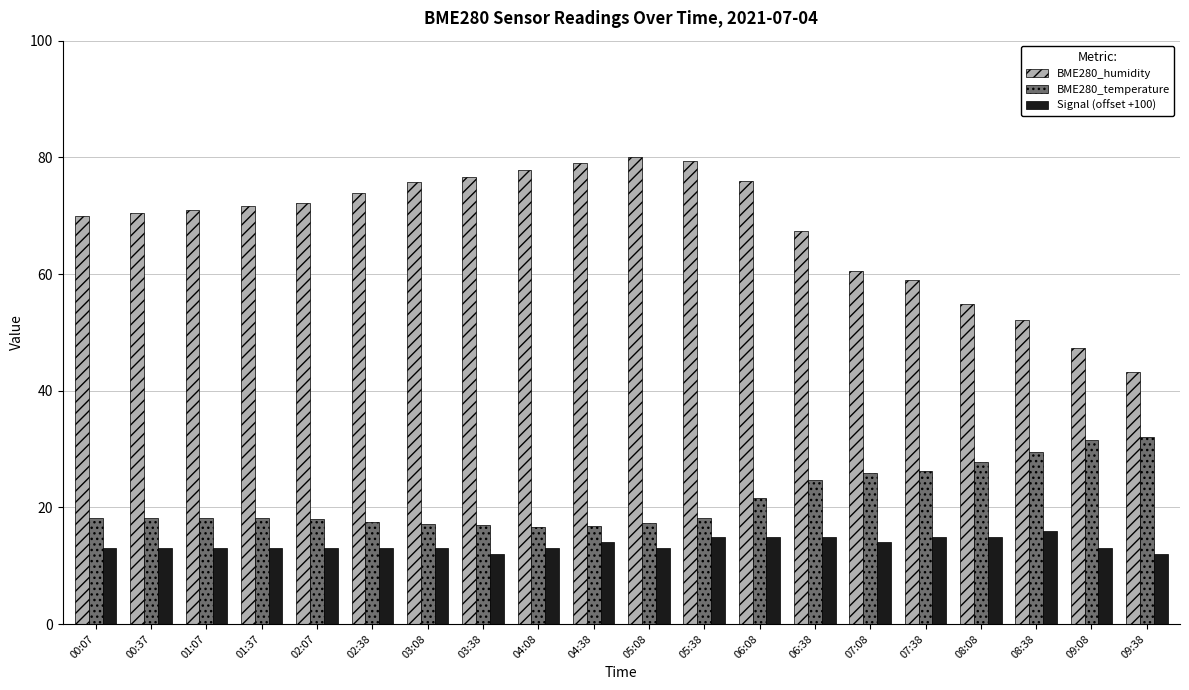

True or false: BME280_temperature has a value of 18.1 at 01:07.

True